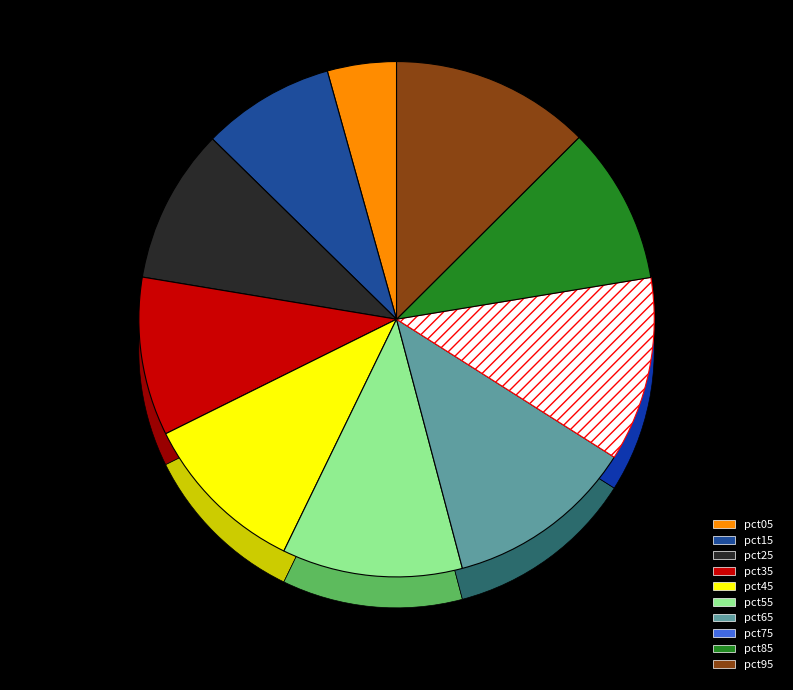

How many segments does this pie chart have?

10